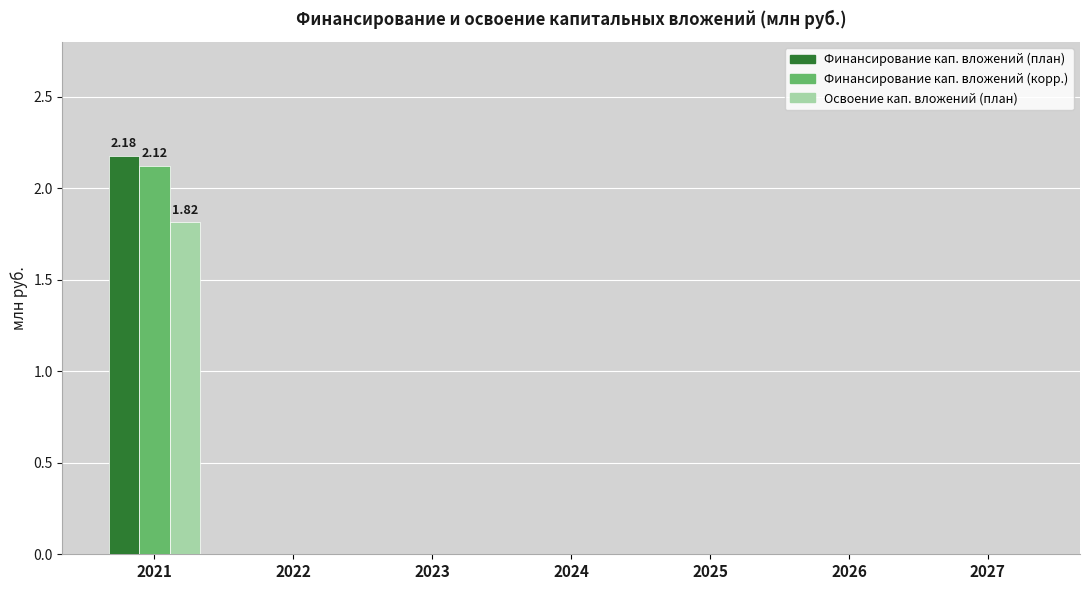

What is the sum of all Освоение кап. вложений (план) values?

1.8